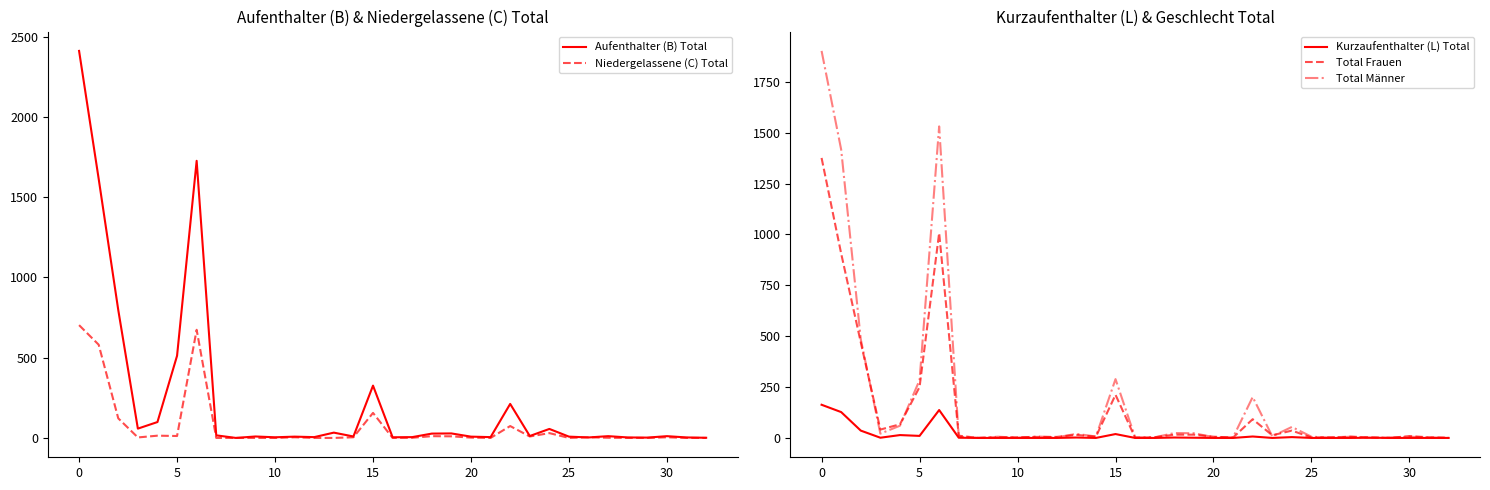

Does the chart display data point markers on the line(s)?

No